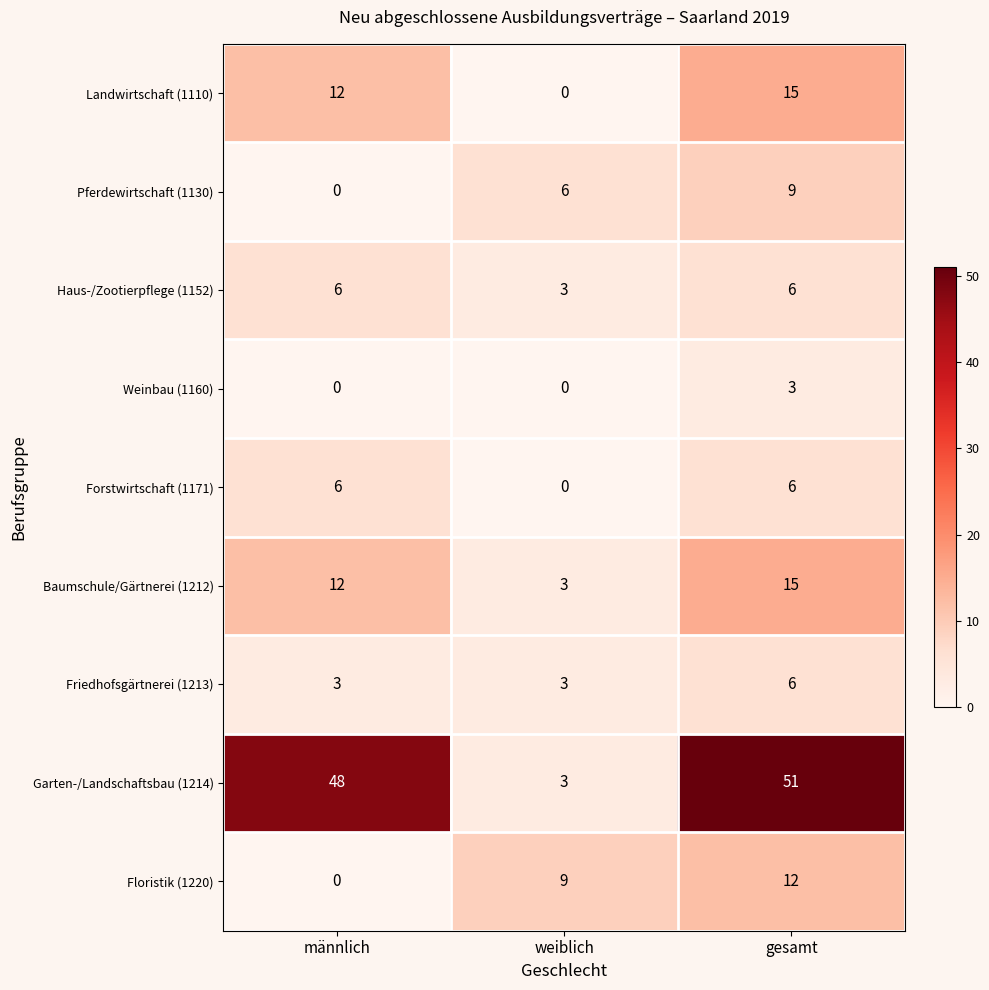

Between männlich and weiblich, which series saw the biggest shift?

Garten-/Landschaftsbau (1214)